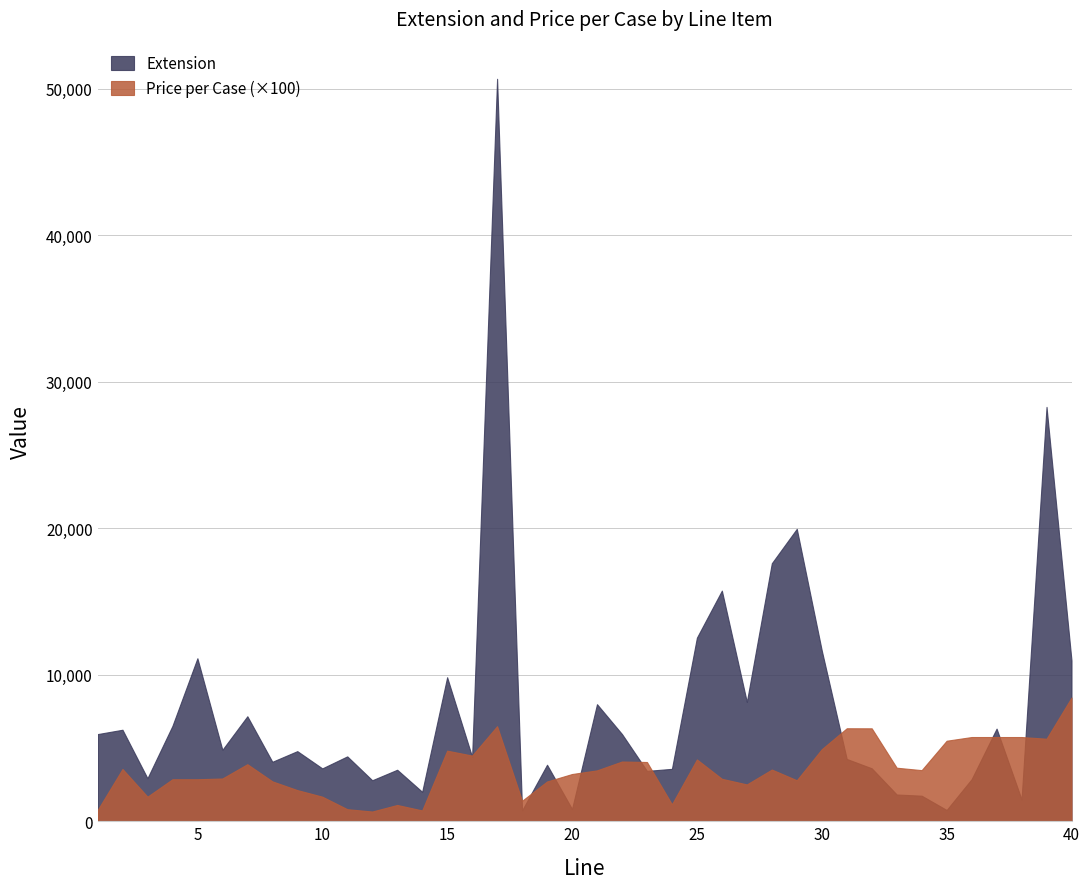

How many values in the Extension series exceed 4788?

19